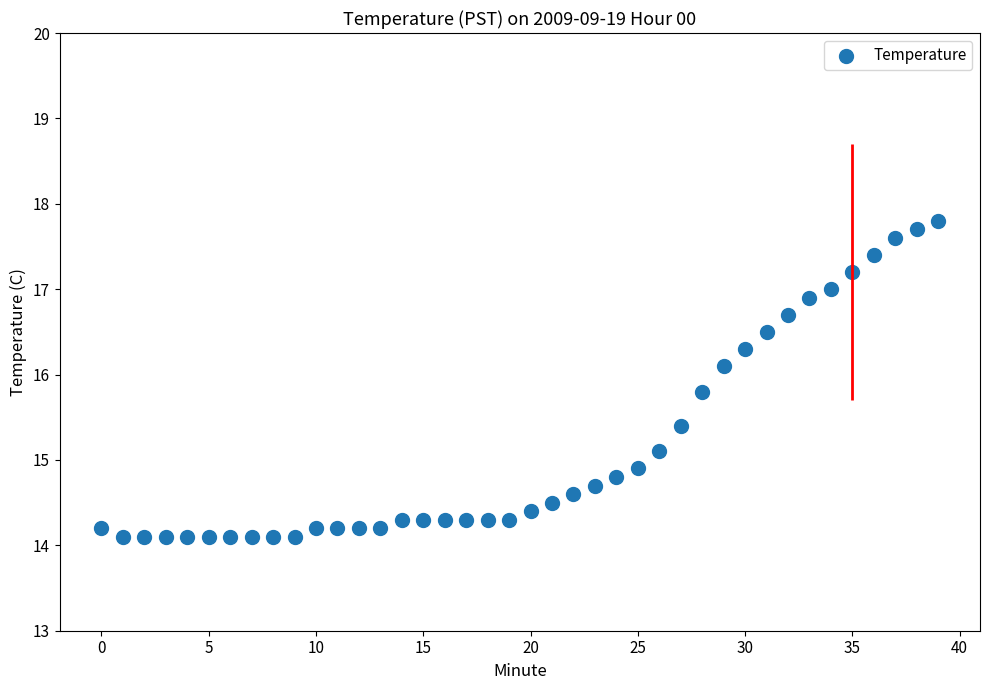

What is the range of Y values (max minus min)?

3.7